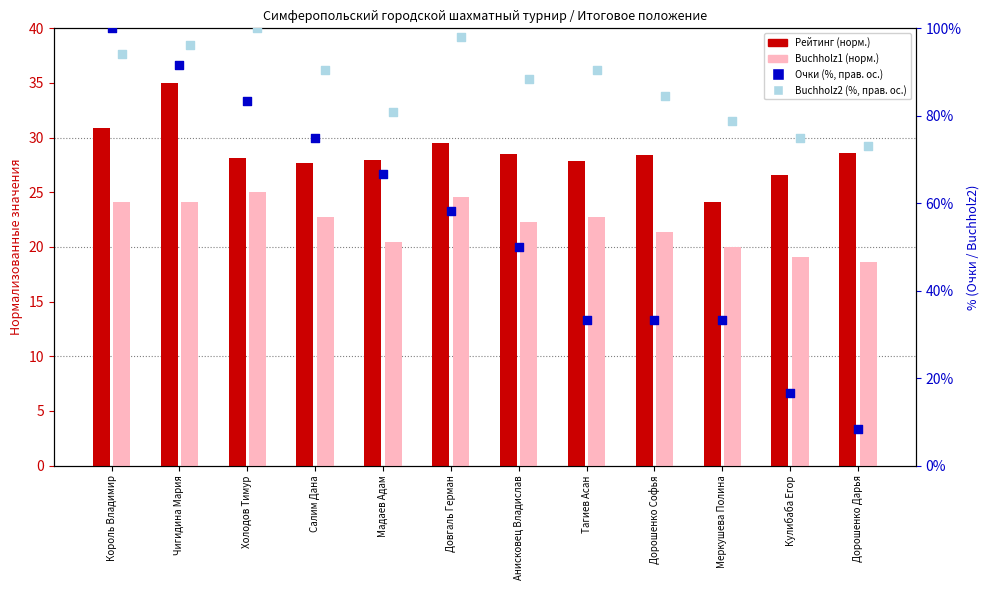

Which series reaches the minimum Y coordinate?

Очки (%, прав. ос.)